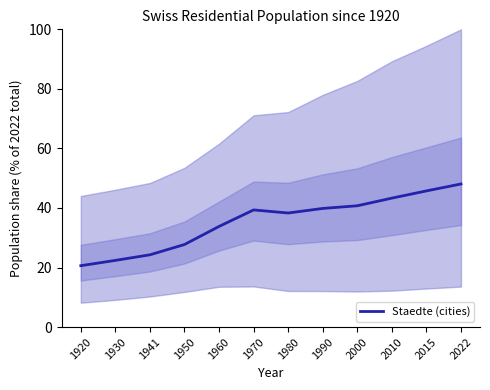

What is the value of the 4th point from the left?

27.7